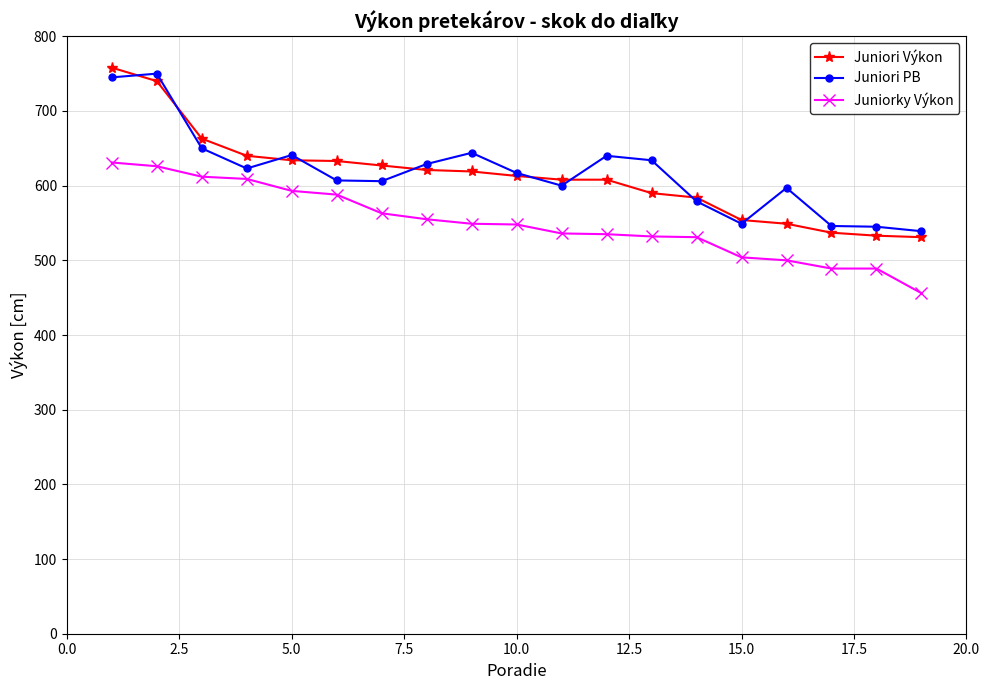

True or false: Juniori PB has more than 1 points higher than both neighbors.

True